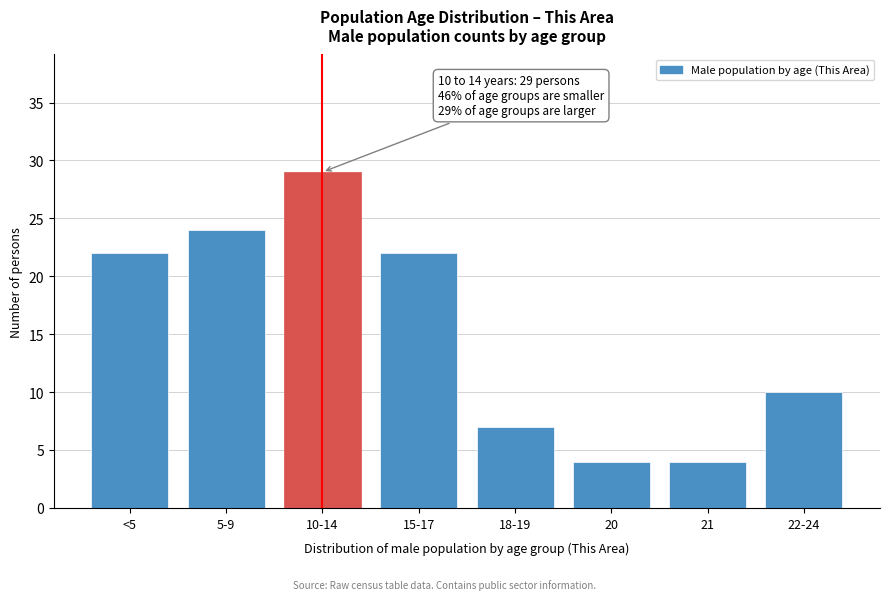

Reading left to right, list all the values displayed in this chart.

22	24	29	22	7	4	4	10